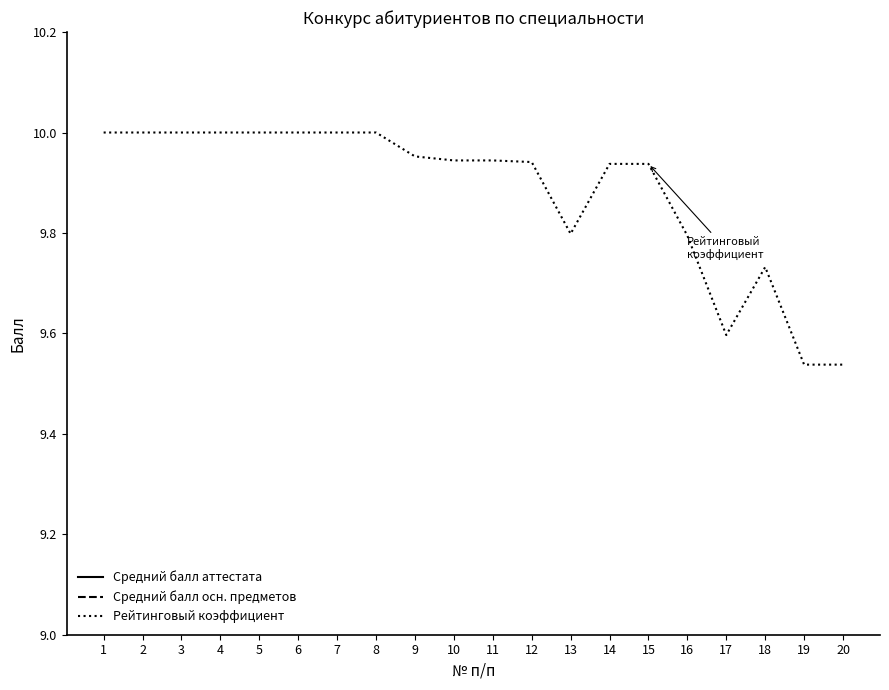

What are all the series names shown in the legend?

Средний балл аттестата, Средний балл осн. предметов, Рейтинговый коэффициент